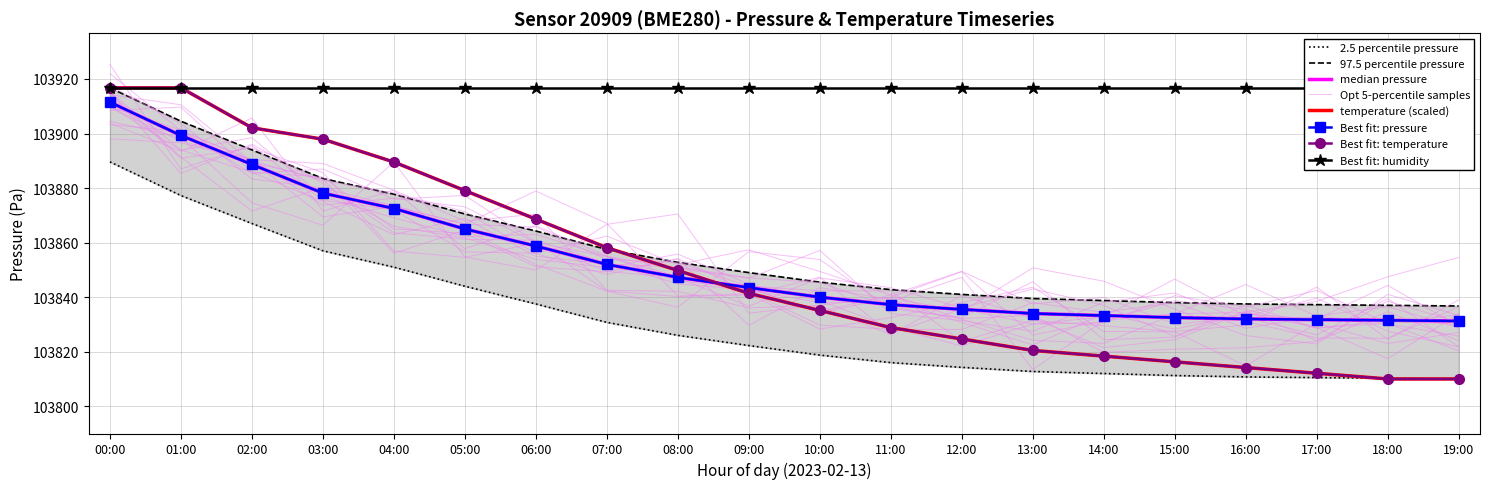

True or false: temperature has more than 2 interior local peaks.

False